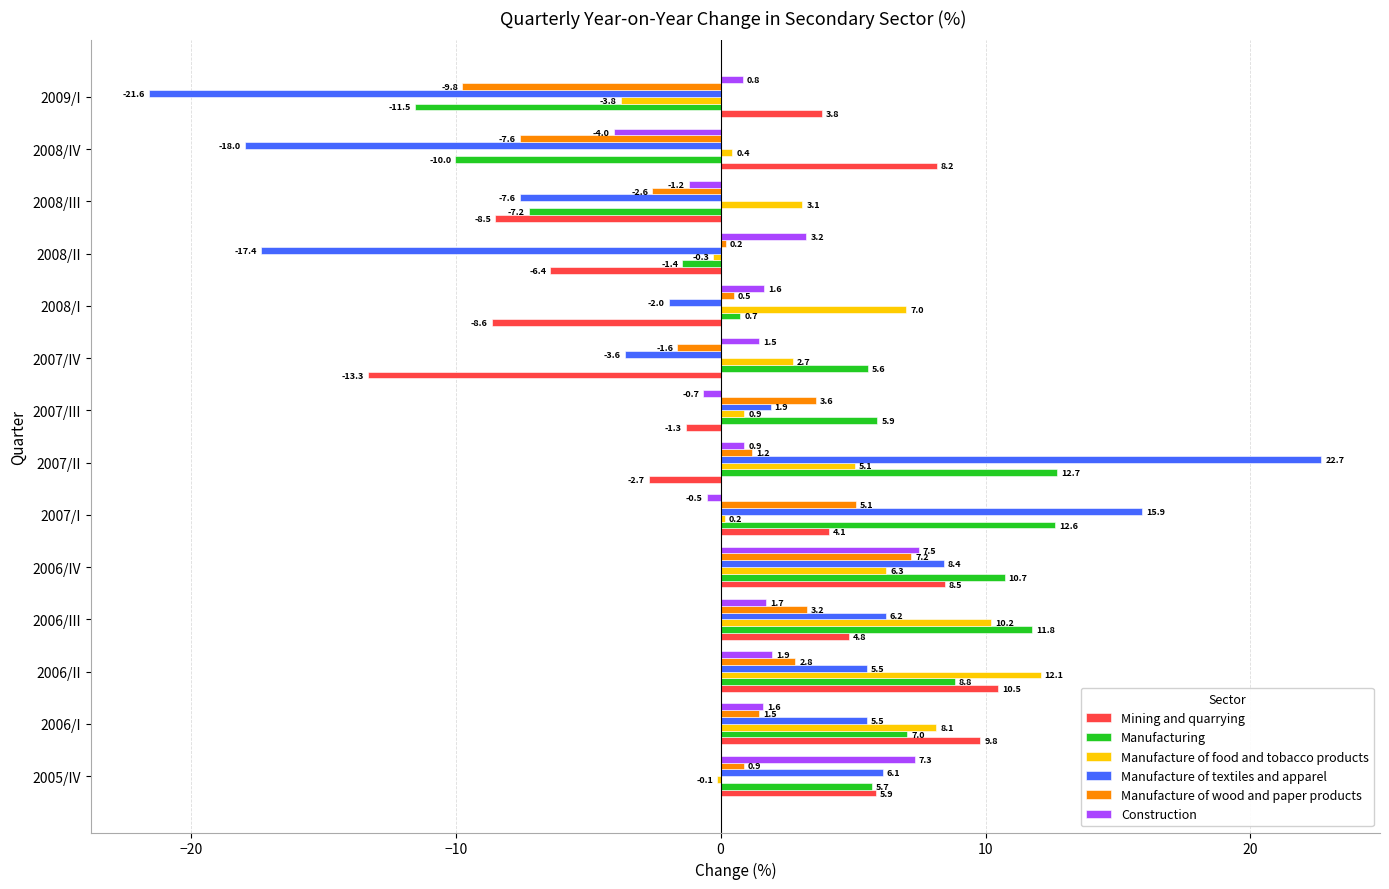

What is the maximum value shown in the chart?

22.7